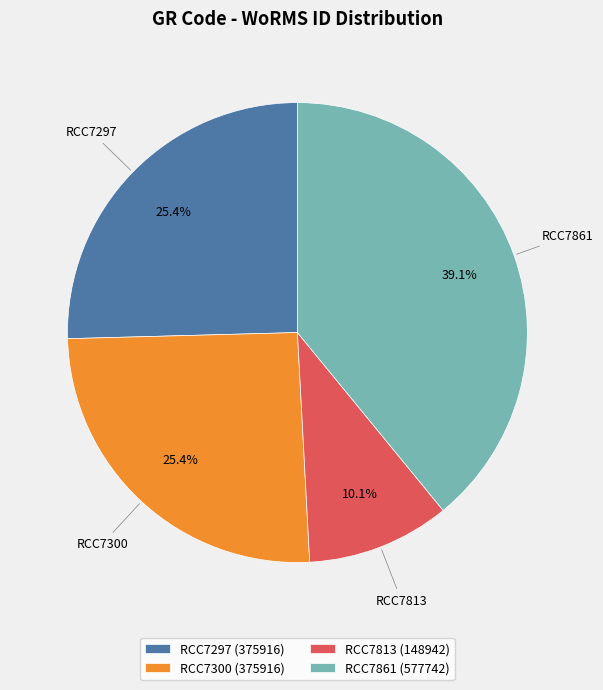

How many segments does this pie chart have?

4